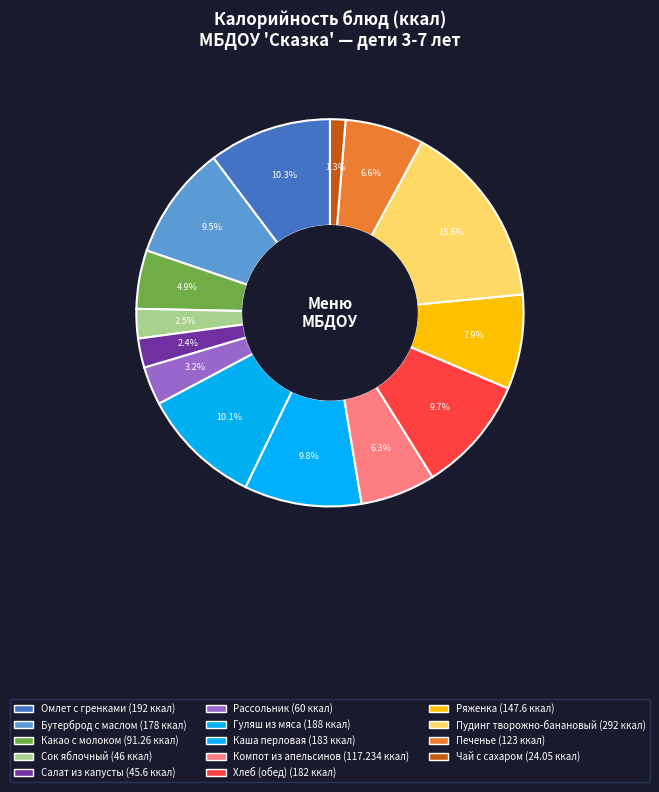

How many slices are in this pie chart?

14